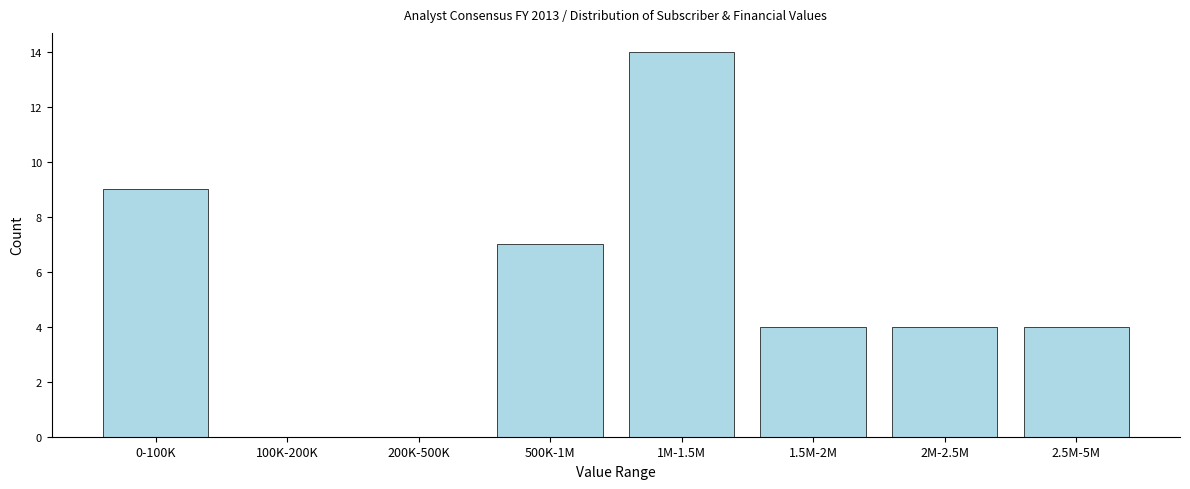

Reading left to right, extract all data points from this chart.

0-100K=9	100K-200K=0	200K-500K=0	500K-1M=7	1M-1.5M=14	1.5M-2M=4	2M-2.5M=4	2.5M-5M=4